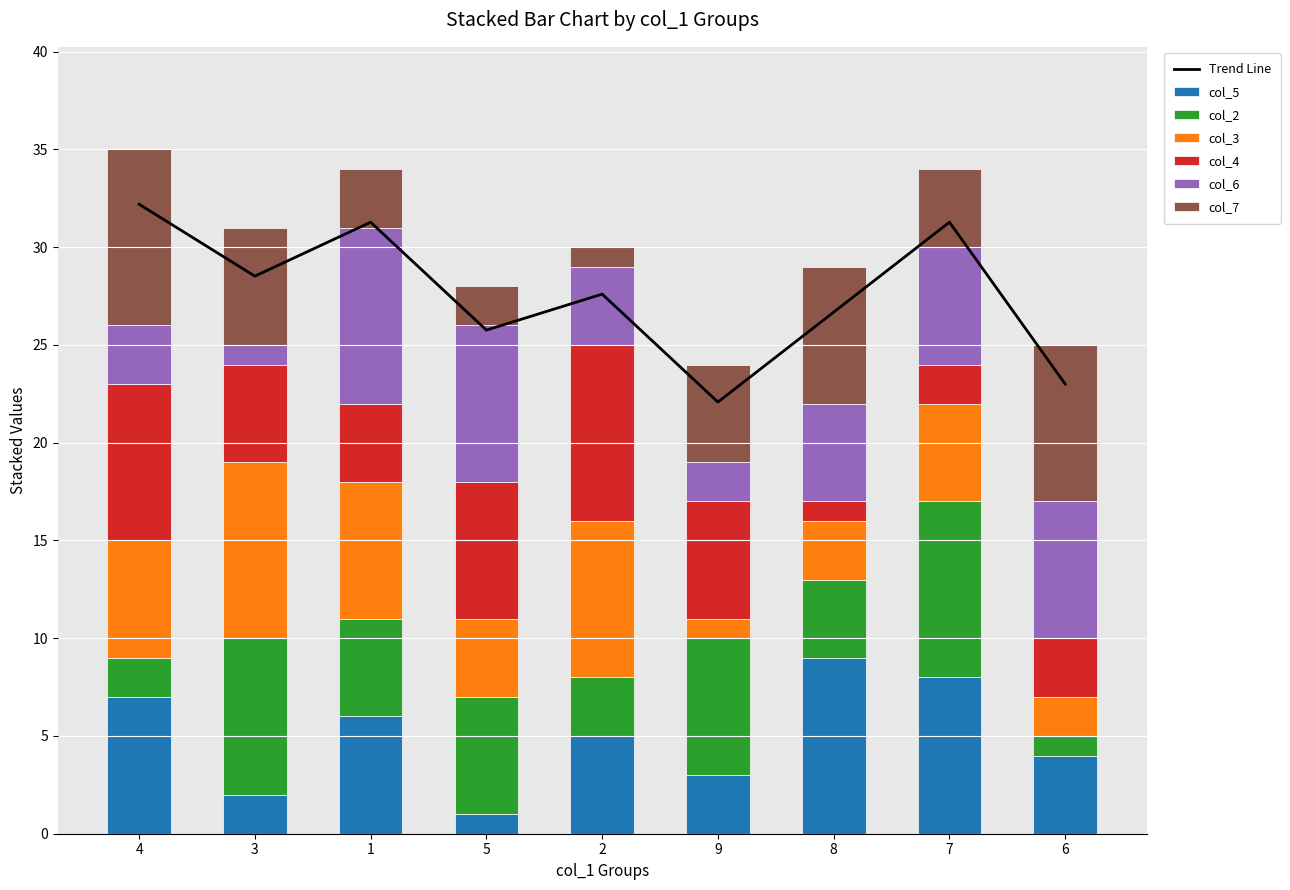

How many data points does each series have?

9